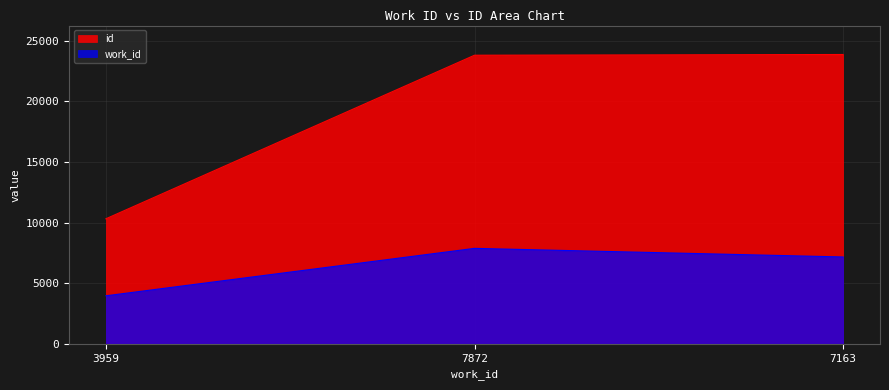

The work_id series shows 7163 at 7163. True or false?

True